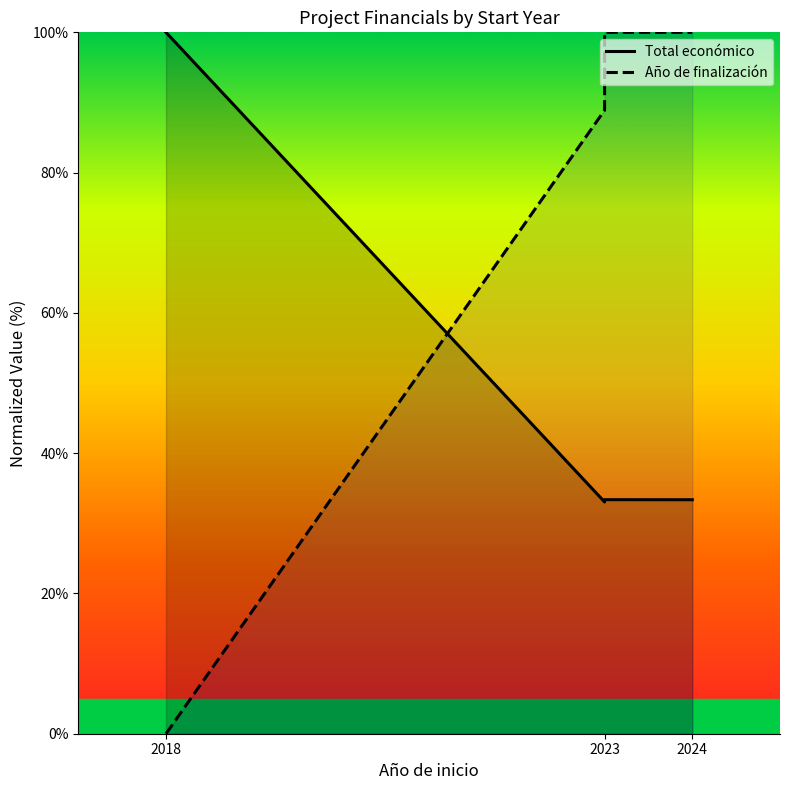

The Año de finalización series shows 100.0 at 2024. True or false?

True